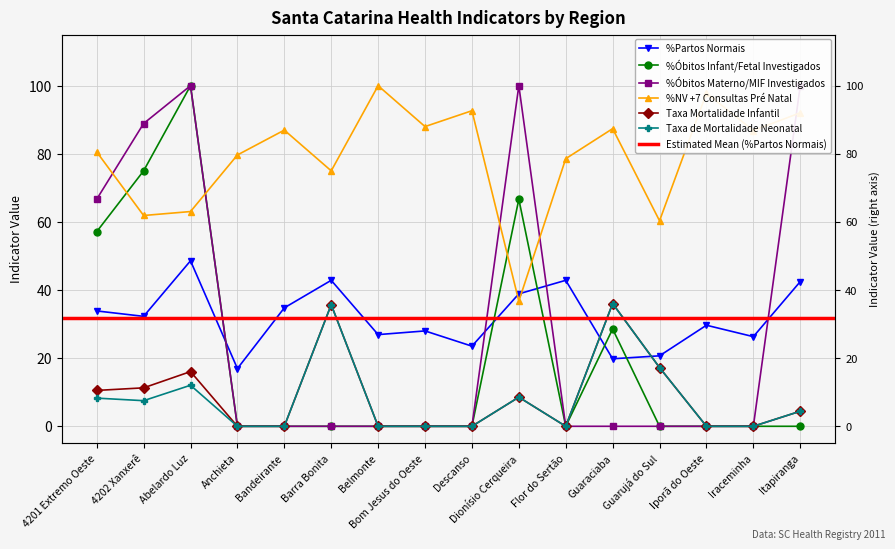

True or false: %NV +7 Consultas Pré Natal and %Partos Normais cross at least once.

True